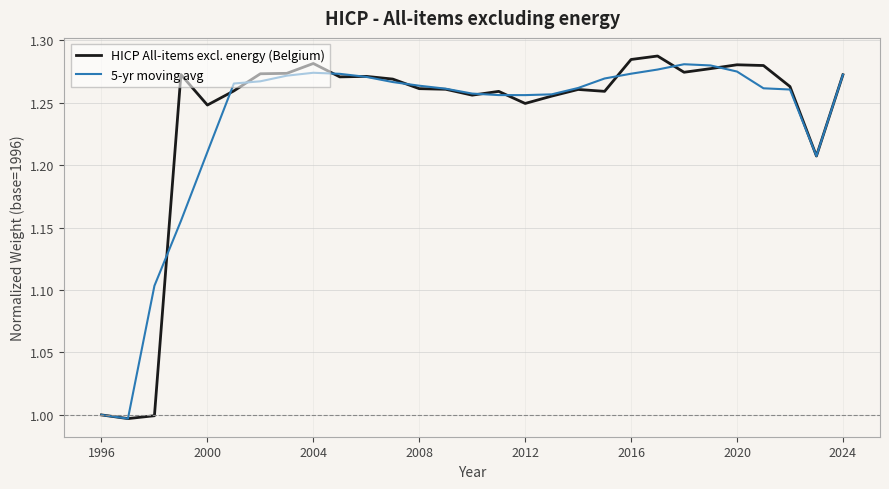

At which label is HICP All-items excl. energy (Belgium) closest to 1?

1996